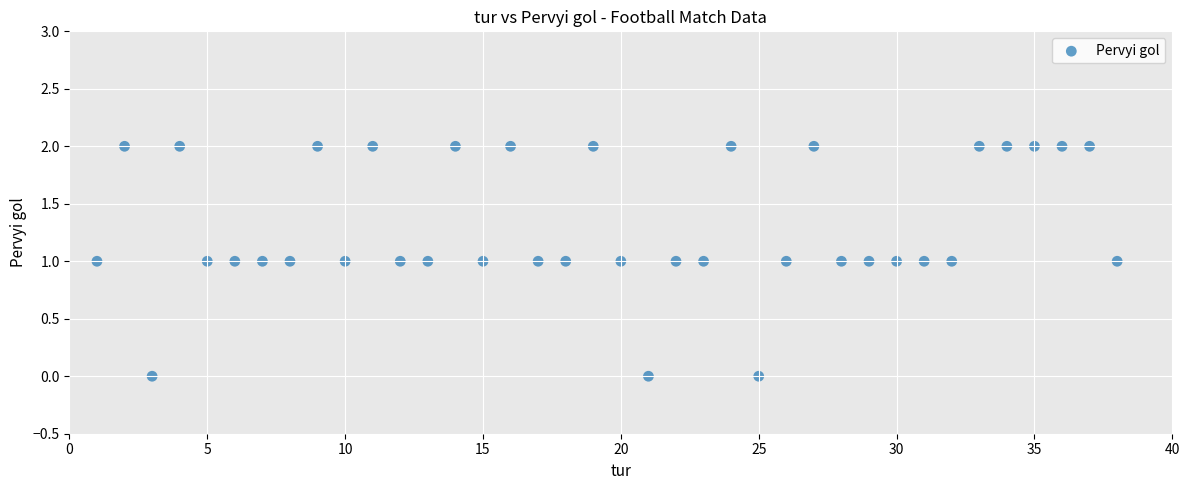

What is the range of X values (max minus min)?

37